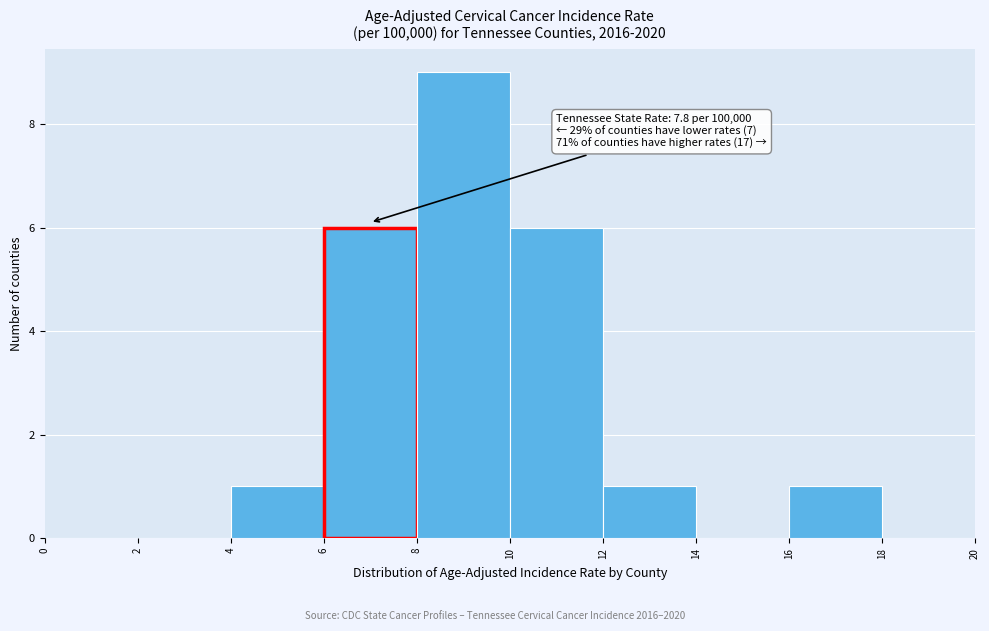

Over which range of the x-axis is the bar tallest?

8 to 10